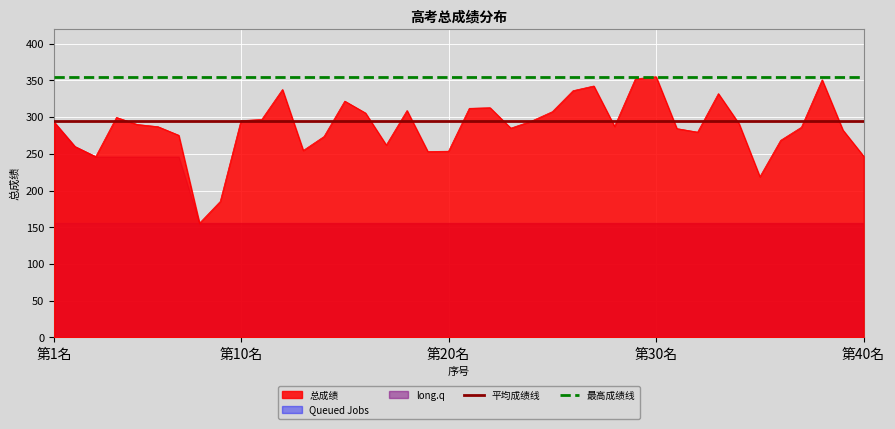

True or false: 平均成绩线 and 最高成绩线 cross at least once.

False